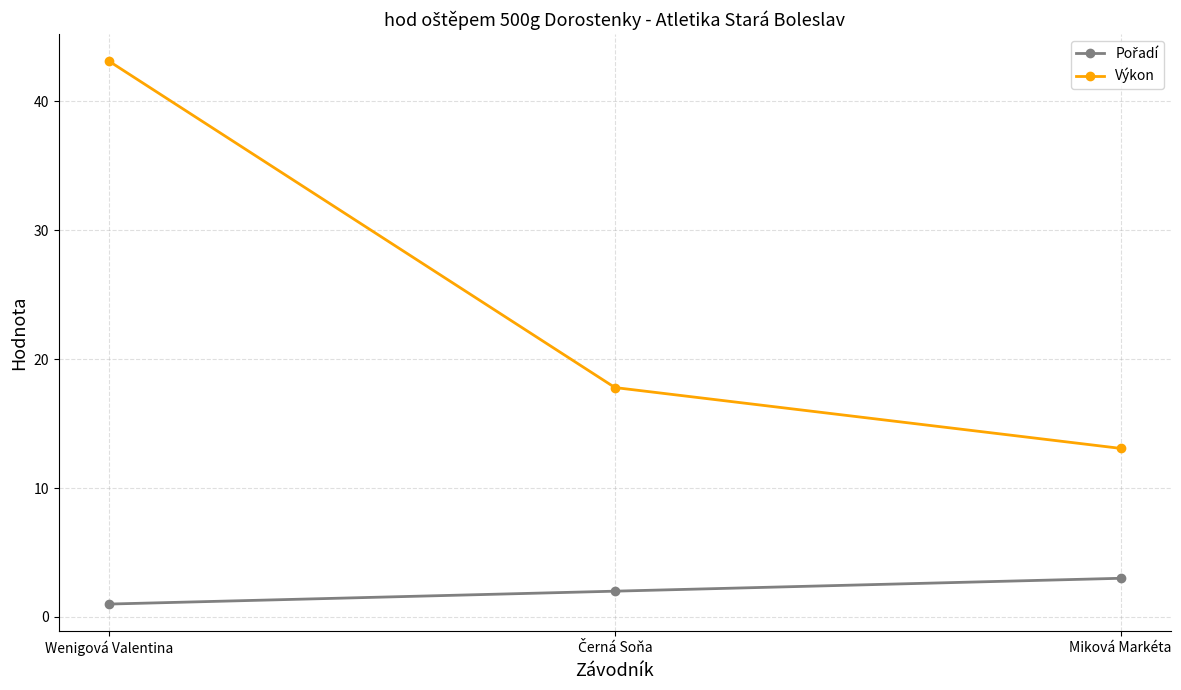

At how many categories does at least one series exceed 26?

1